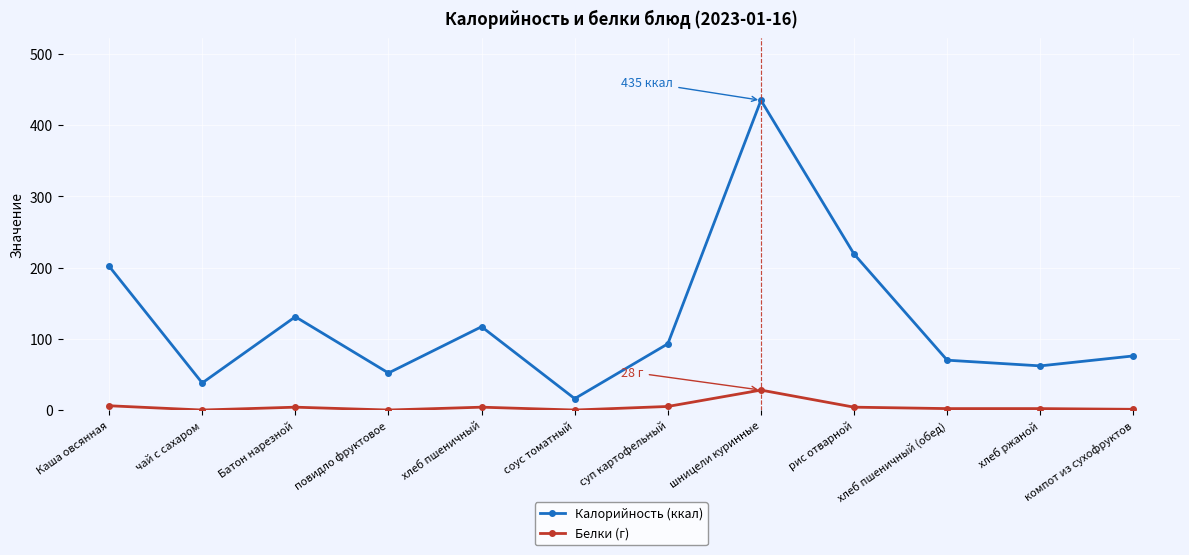

At how many categories does at least one series exceed 272?

1